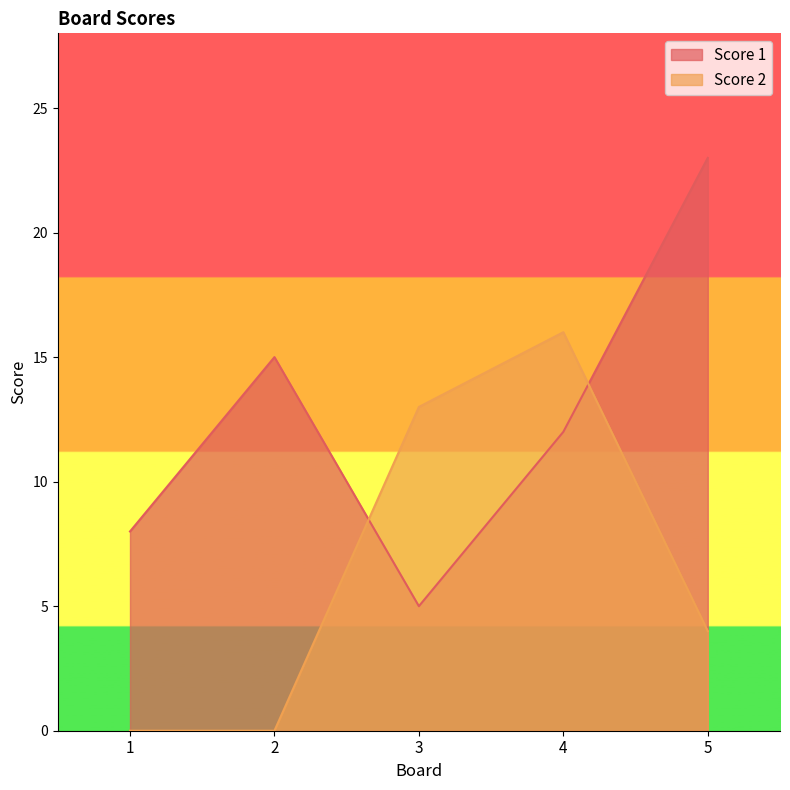

How many intersections are there between Score 2 and Score 1?

2